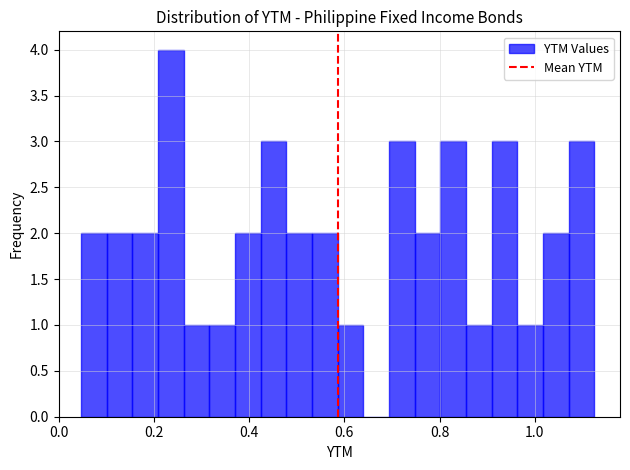

Around what value on the x-axis is the tallest bar? Give the approximate position of its centre, as read against the axis.

0.24